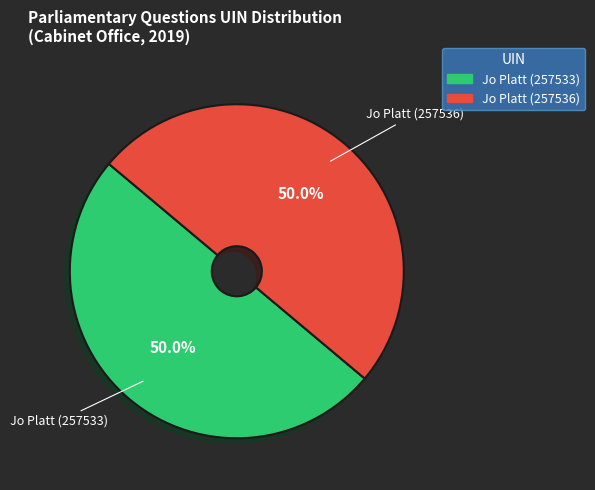

The Jo Platt (257536) slice represents 50% of the pie. True or false?

True